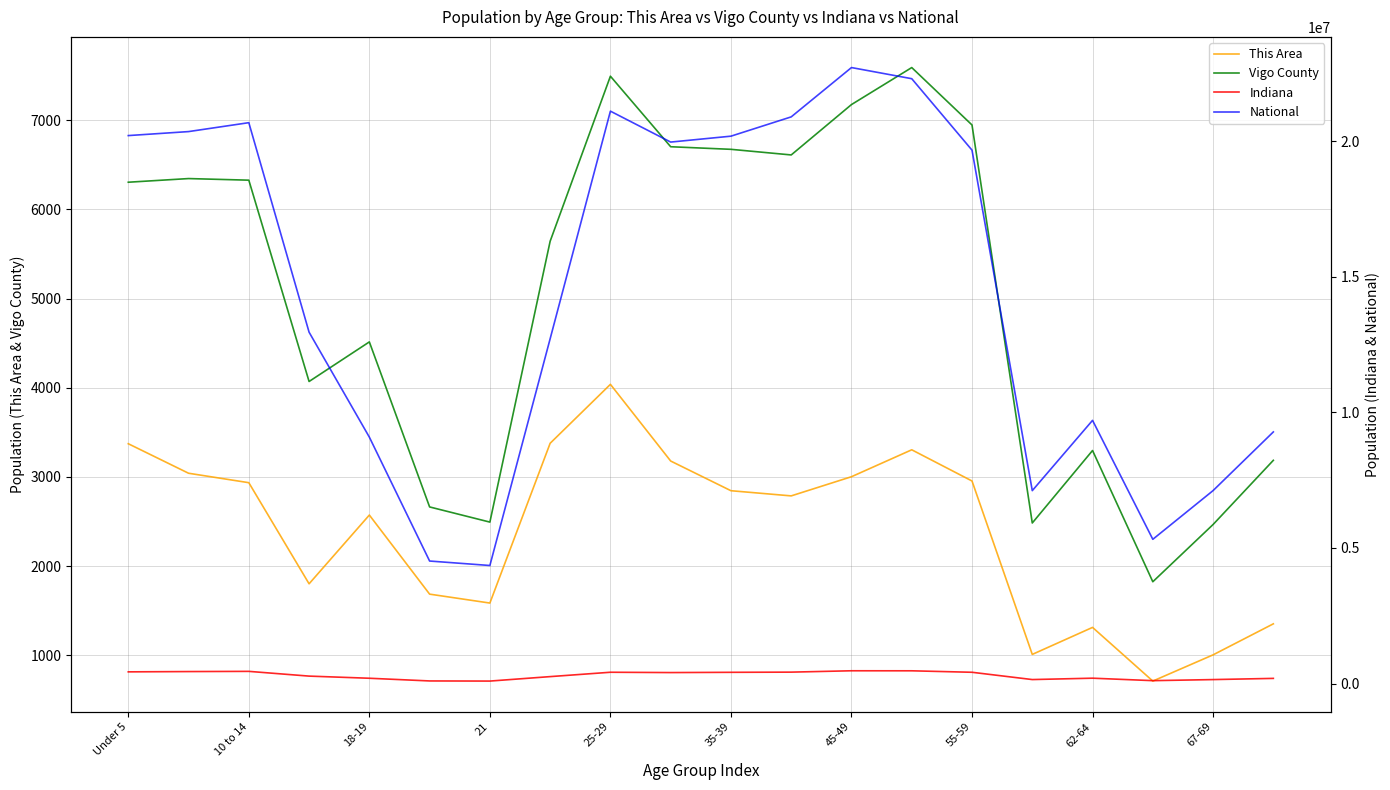

True or false: This Area and Vigo County intersect in this chart.

False